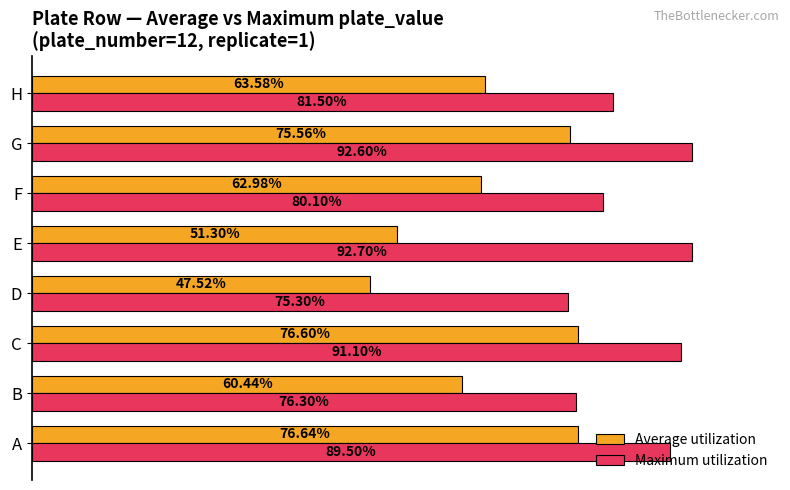

Reading right to left, extract all data points from this chart.

Average utilization: 0.6	0.8	0.6	0.5	0.5	0.8	0.6	0.8
Maximum utilization: 0.8	0.9	0.8	0.9	0.8	0.9	0.8	0.9